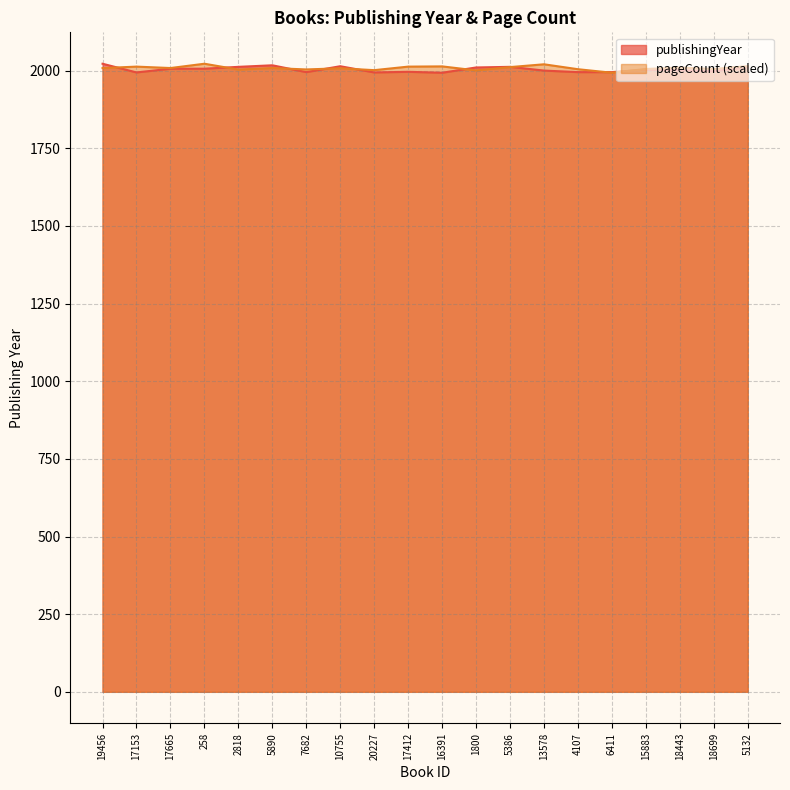

At which category does pageCount reach its first local valley?

17665